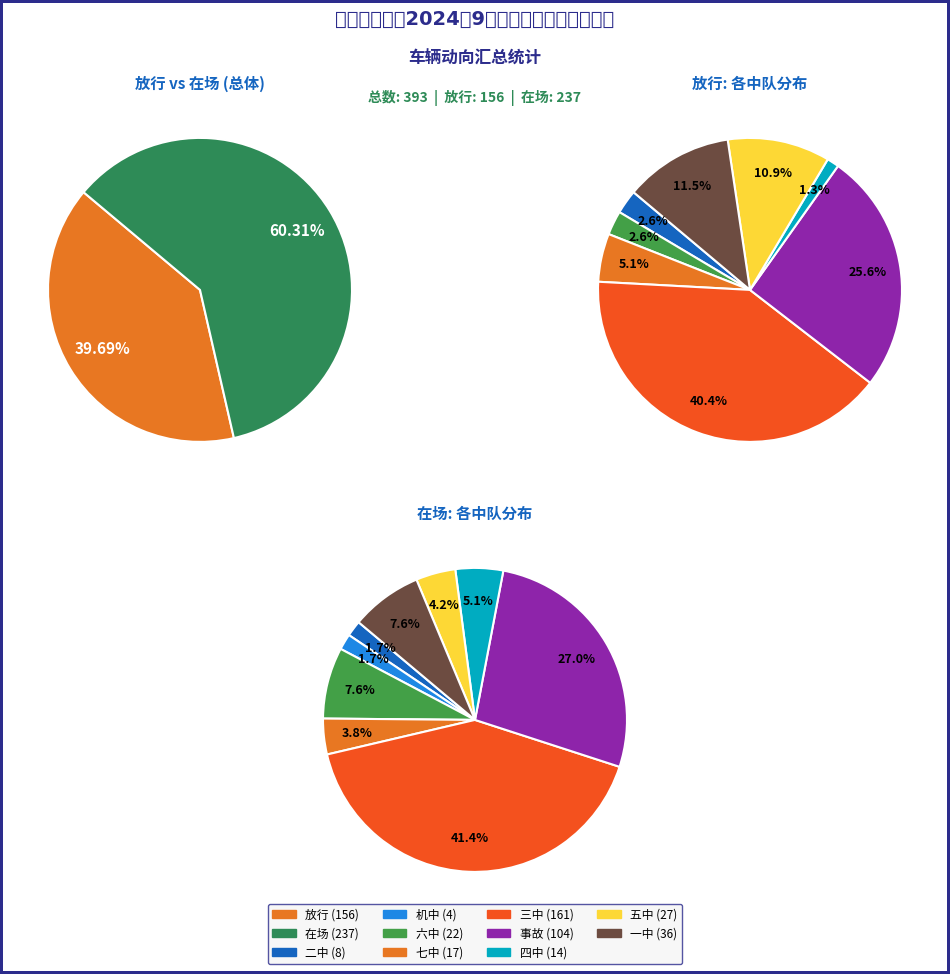

Which slice is the largest?

三中